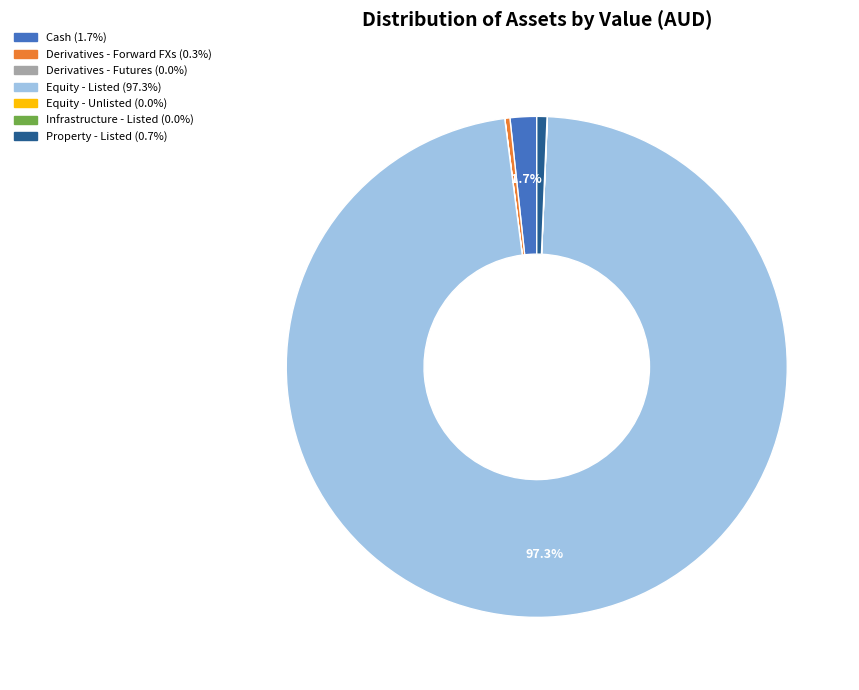

Between Property - Listed and Cash, which is larger?

Cash